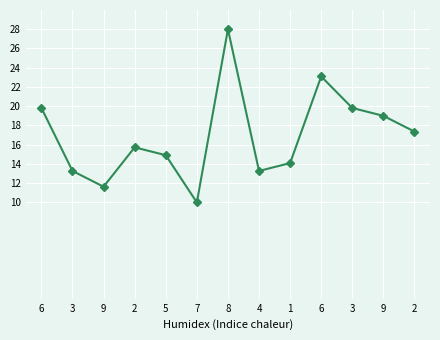

What is the label of the 11th point from the right?

9